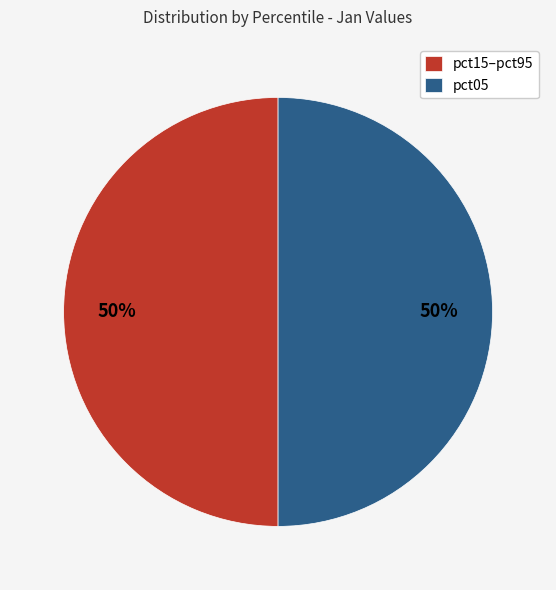

What percentage is the pct15–pct95 slice, to the nearest percent?

50%